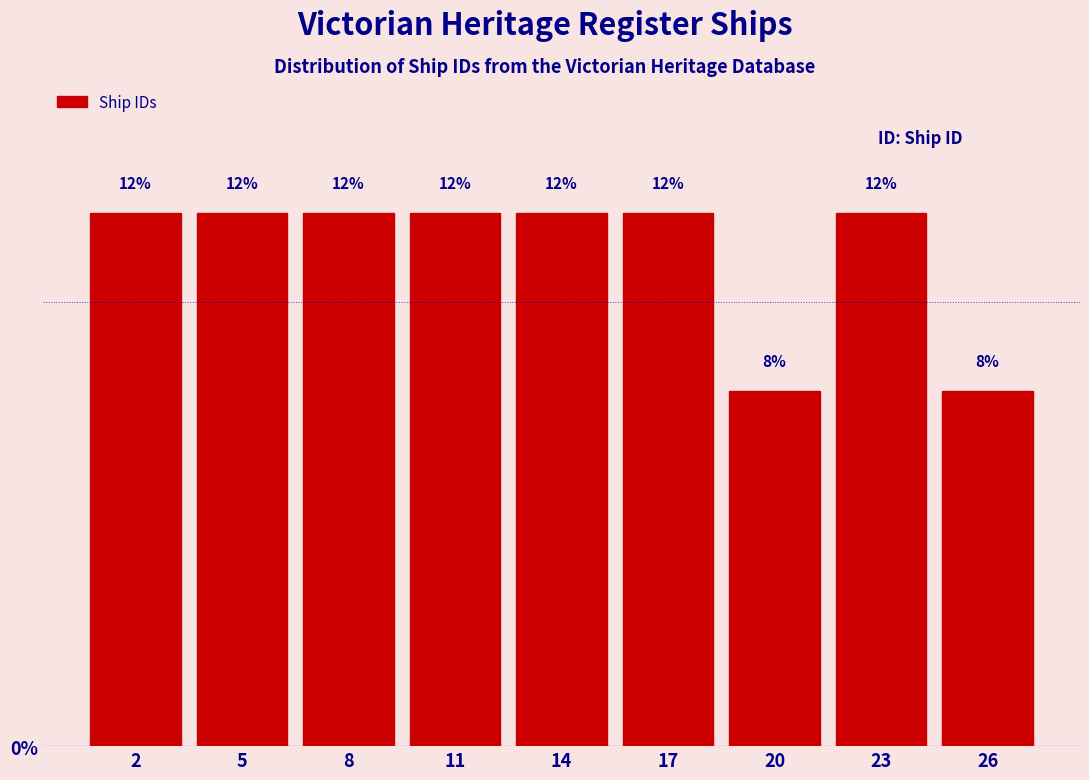

Reading right to left, what are all the values shown in this chart?

8	12	8	12	12	12	12	12	12